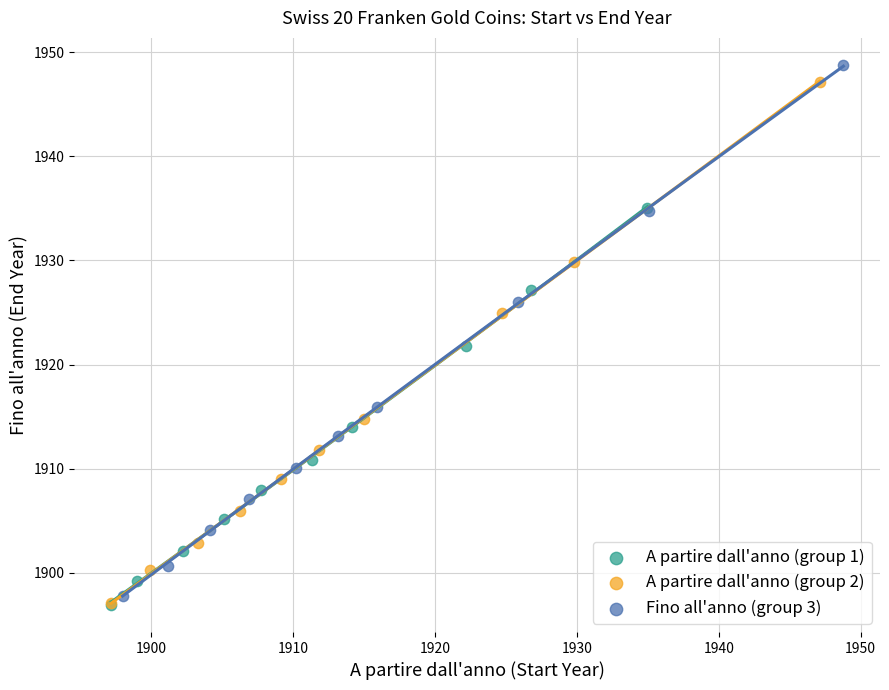

What are all the series names shown in the legend?

A partire dall'anno (group 1), A partire dall'anno (group 2), Fino all'anno (group 3)